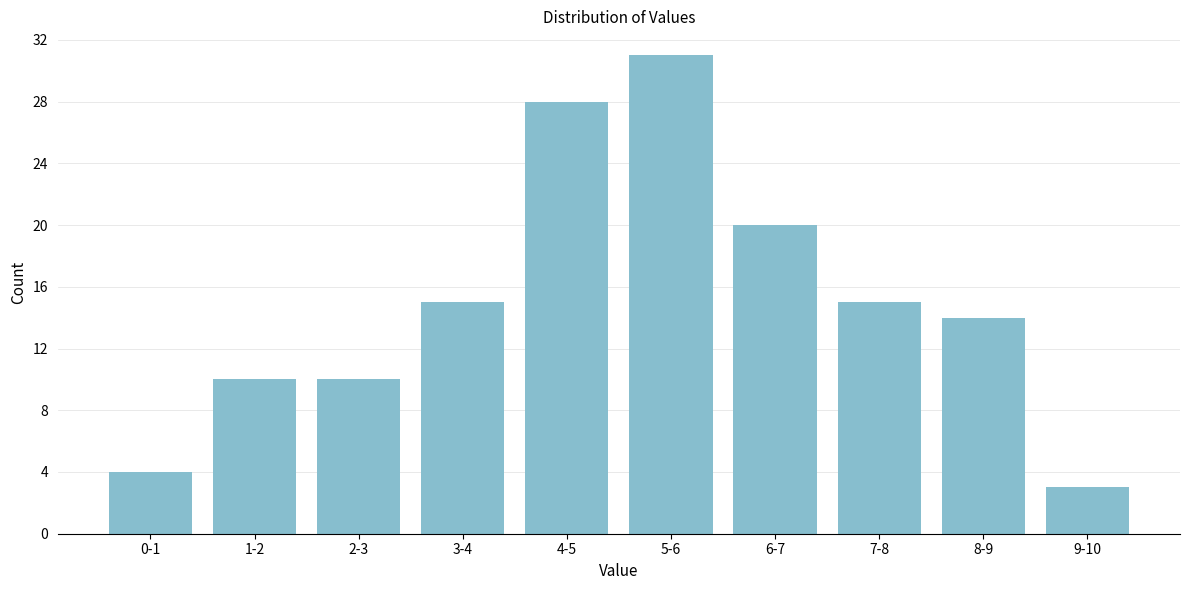

Reading right to left, transcribe all the data shown in this chart.

3	14	15	20	31	28	15	10	10	4